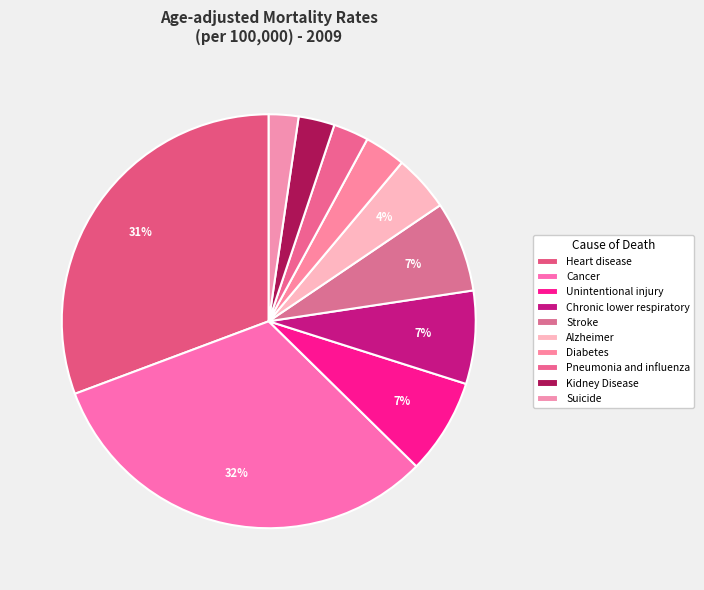

Combined, what portion of the pie is Kidney Disease and Cancer?

34.8%